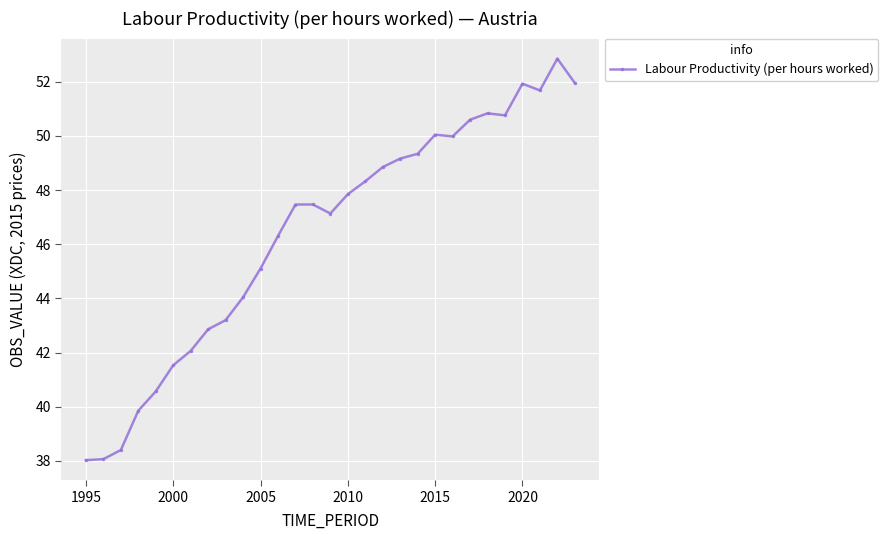

True or false: the data has more than 0 interior local peaks.

True